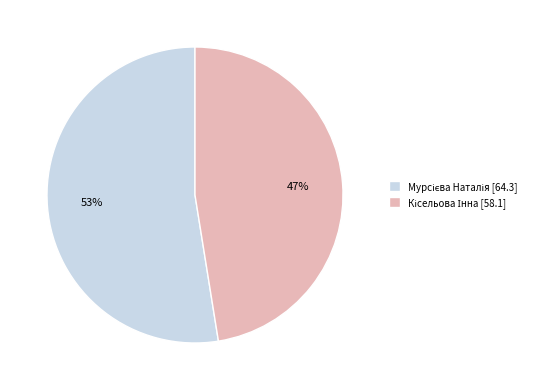

Is there any slice that represents more than half of the pie?

Yes